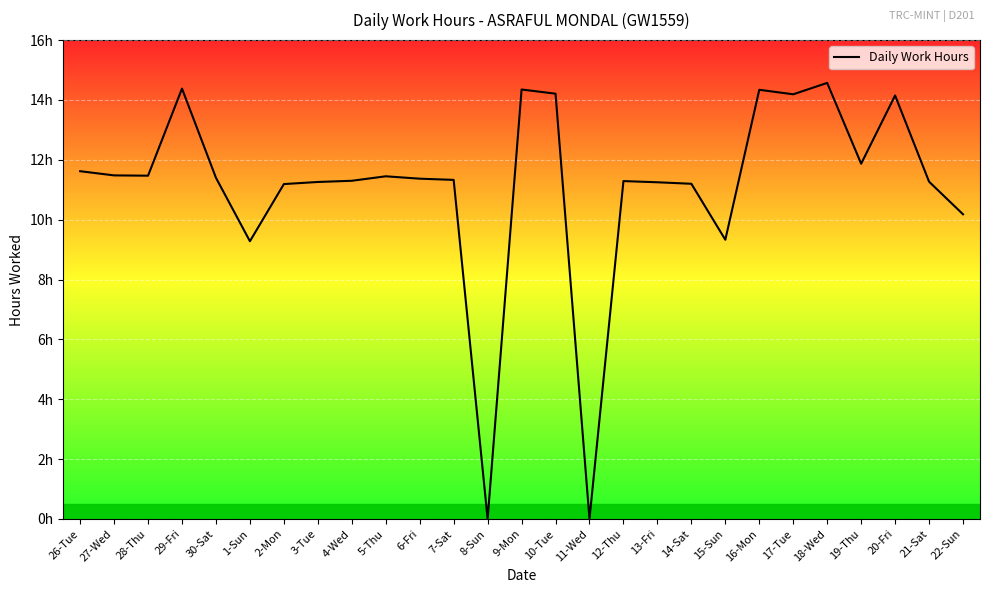

Is this an area chart (filled region under the line)?

Yes